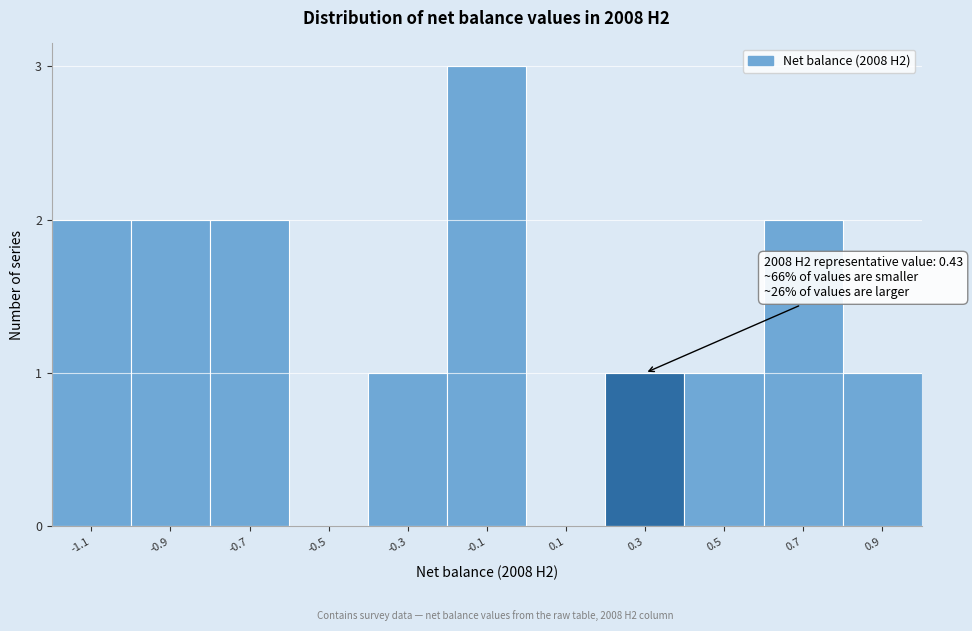

Reading left to right, list all the values displayed in this chart.

-1.1=2	-0.9=2	-0.7=2	-0.5=0	-0.3=1	-0.1=3	0.1=0	0.3=1	0.5=1	0.7=2	0.9=1